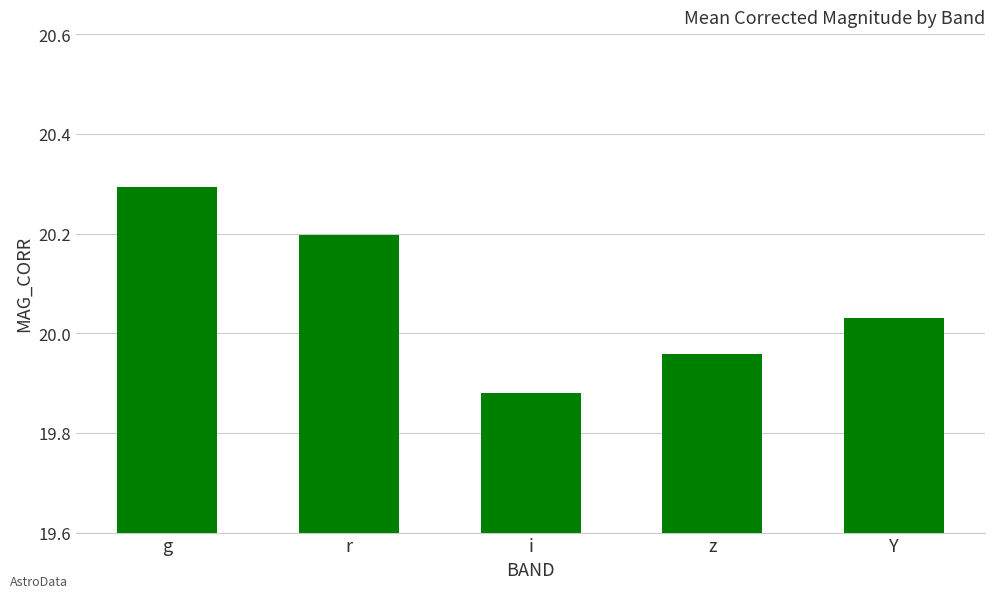

List the labels in order of value, largest first.

g, r, Y, z, i